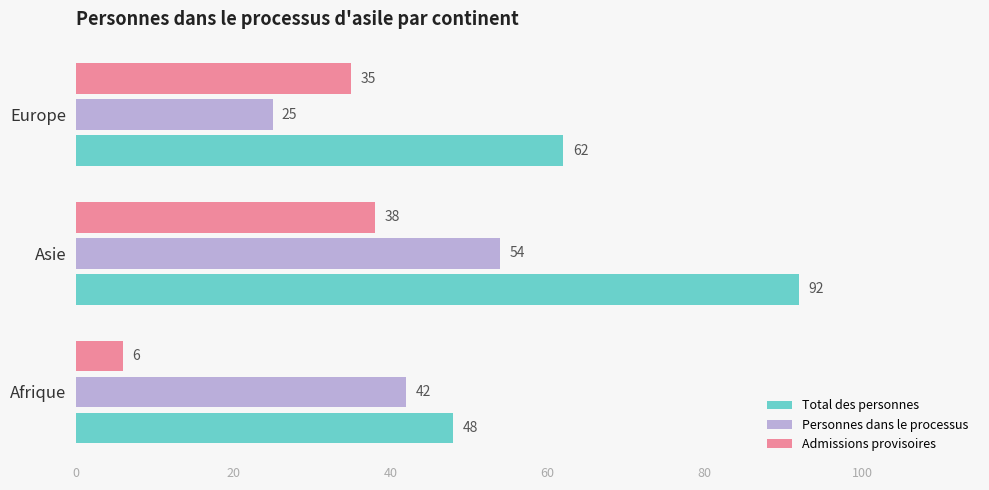

What is the difference between the maximum and second lowest values in the Admissions provisoires series?

3